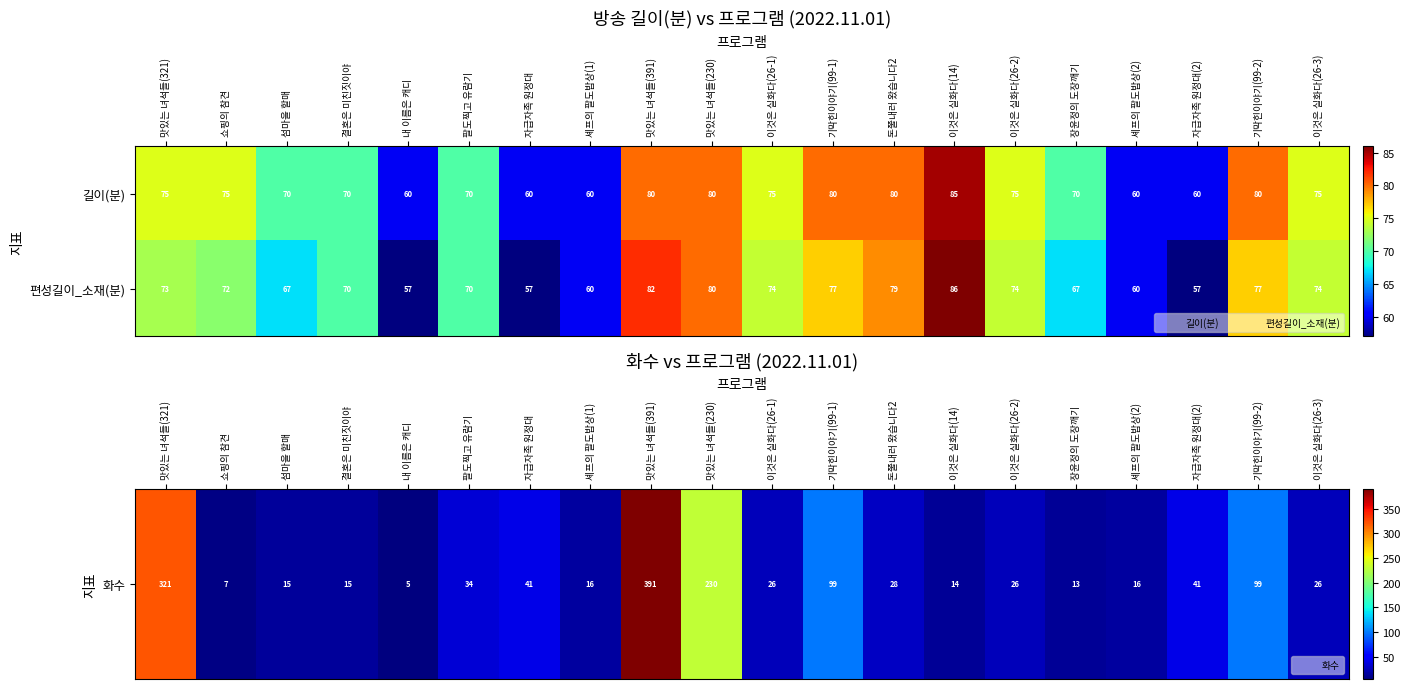

Is it true that 편성길이_소재(분) equals 70 at 결혼은 미친짓이야?

True